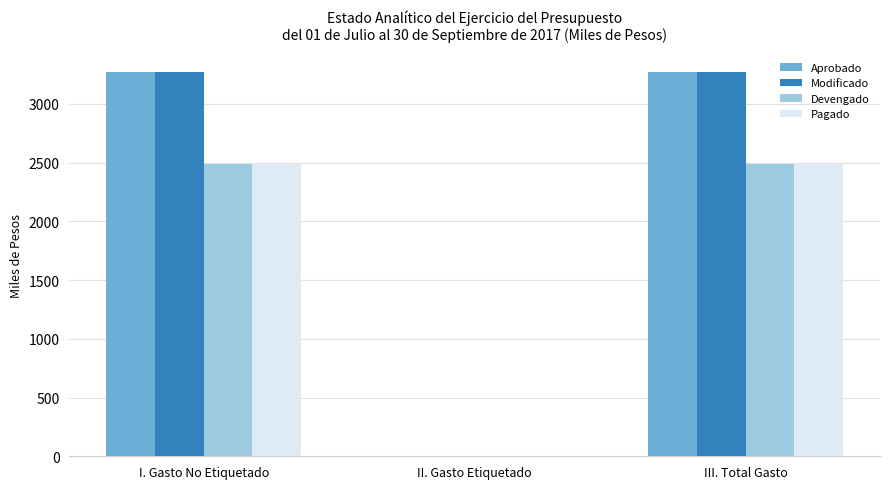

What is the sum of the Aprobado values at III. Total Gasto and I. Gasto No Etiquetado?

6542.6